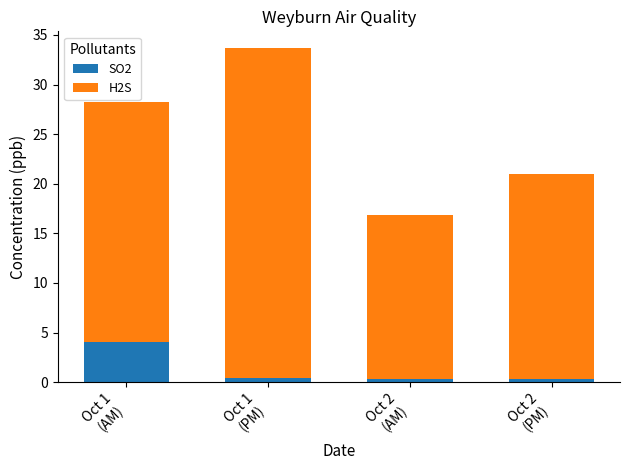

What is the maximum value for SO2?

4.0